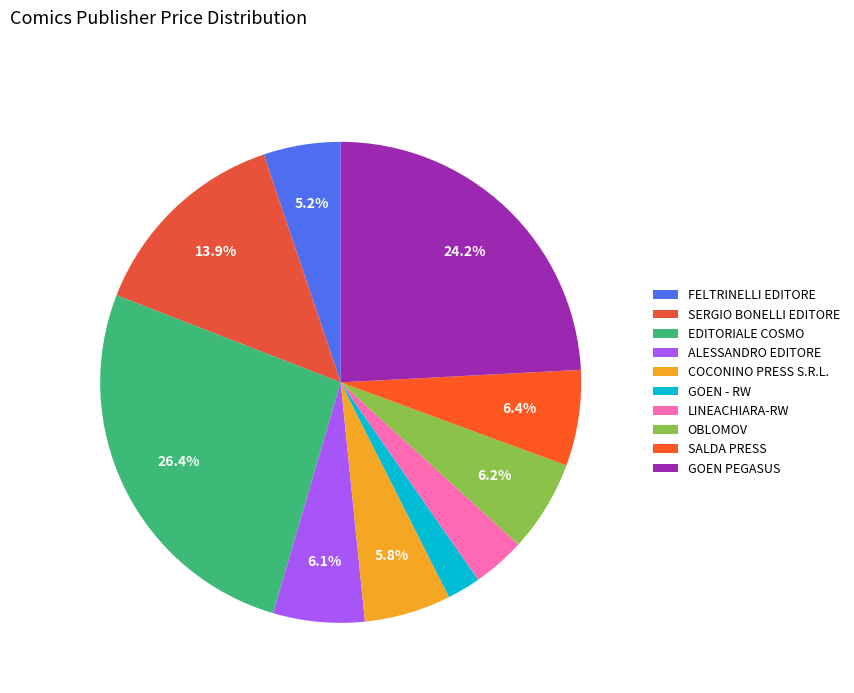

To the nearest percent, what is the difference between the largest and smallest slice percentages?

24%